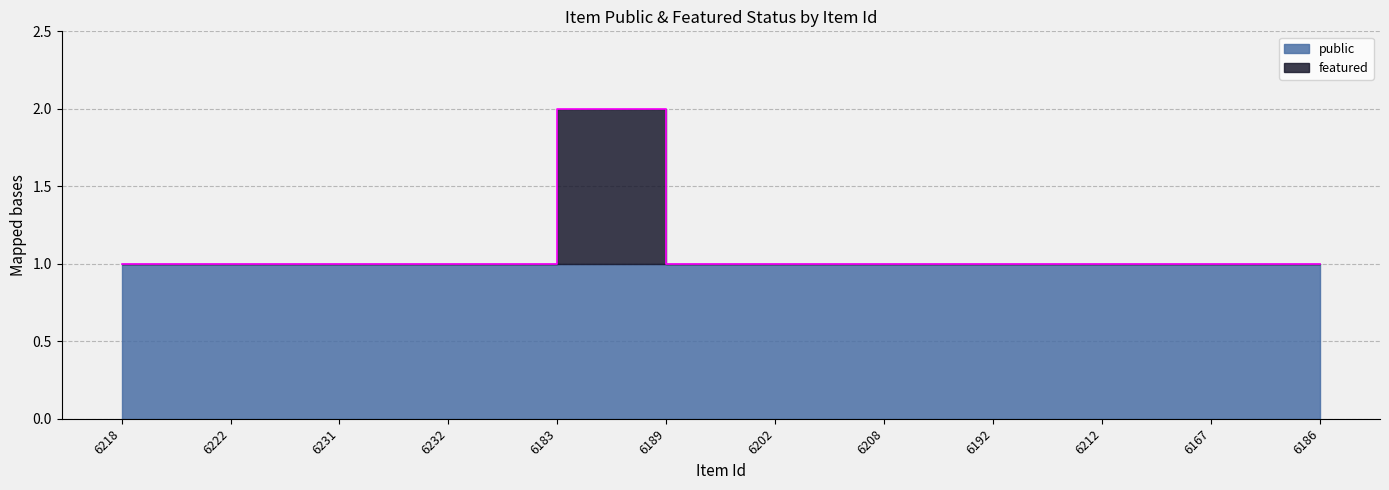

Approximately how many times larger is the value at 6232 compared to 6202?

1.0